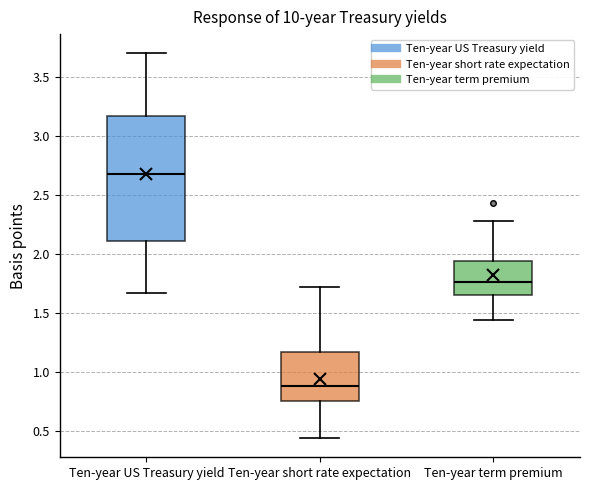

Which box is the tallest, from its lower edge to its upper edge?

Ten-year US Treasury yield